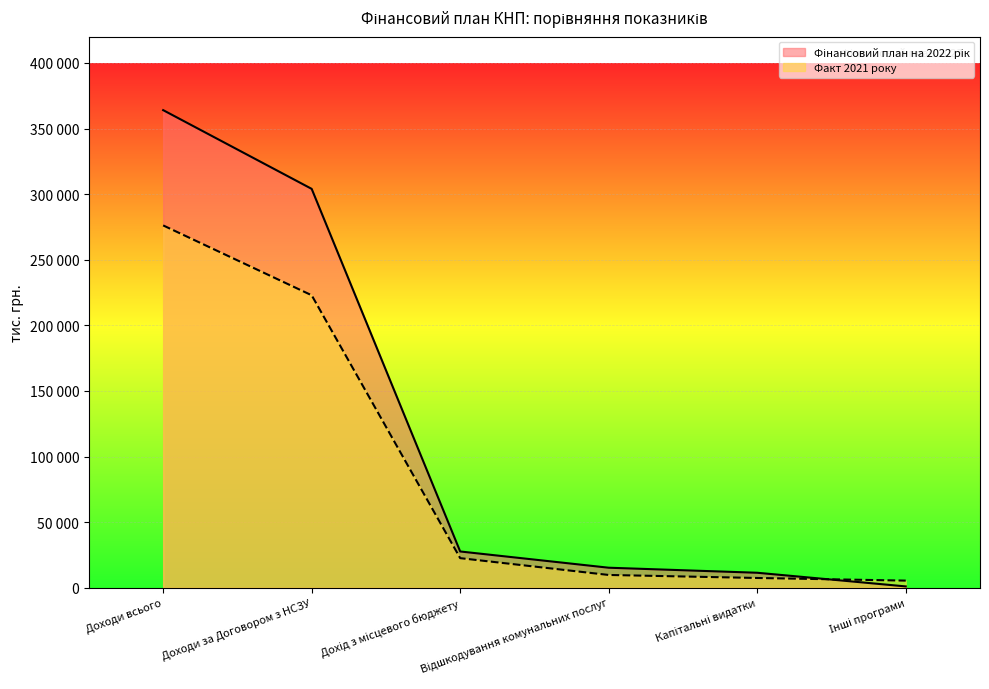

List the series in order of their peak value, lowest first.

Факт 2021 року, Фінансовий план на 2022 рік